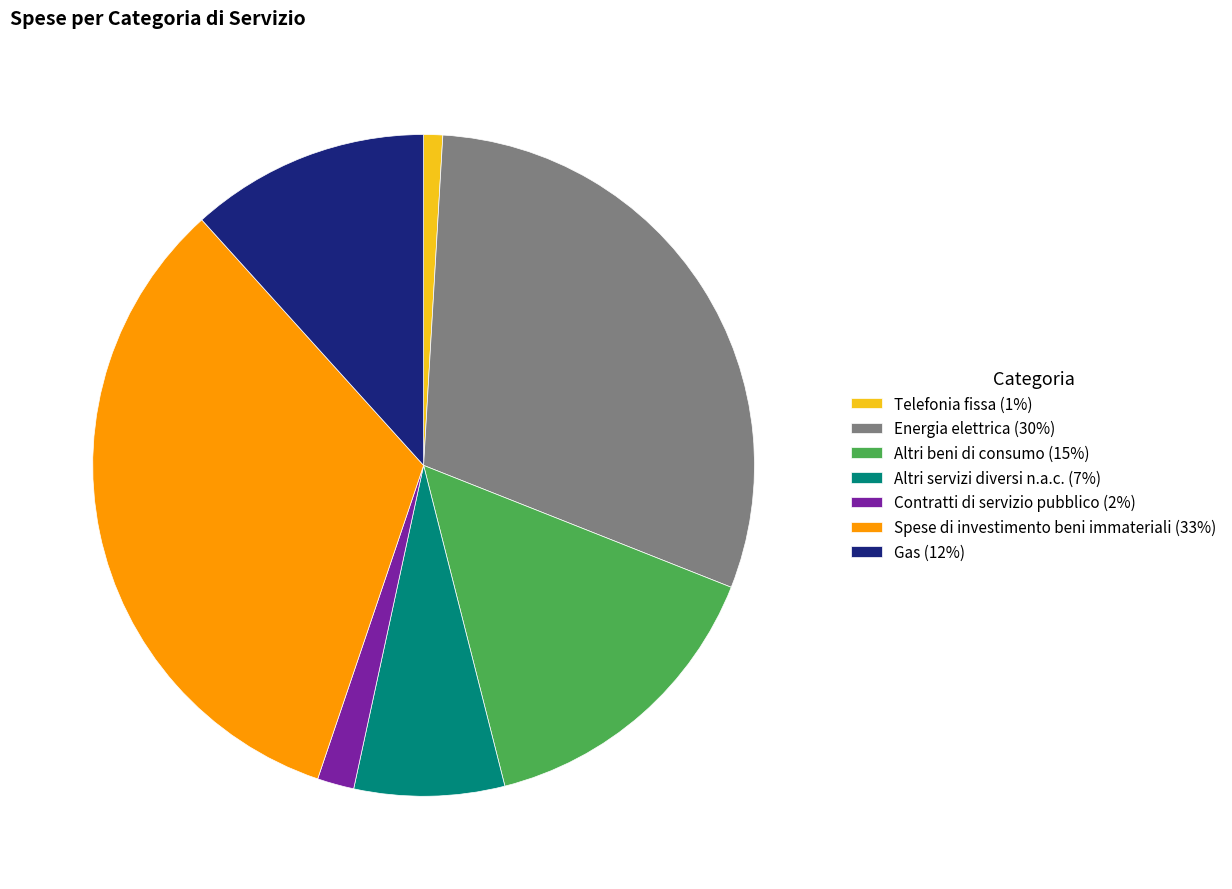

Which has a higher value, Contratti di servizio pubblico (2%) or Spese di investimento beni immateriali (33%)?

Spese di investimento beni immateriali (33%)